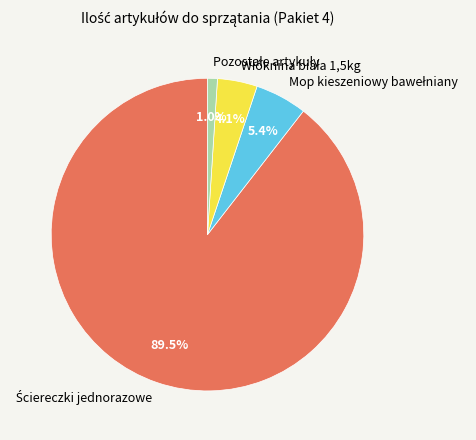

Is there a majority slice in this chart?

Yes